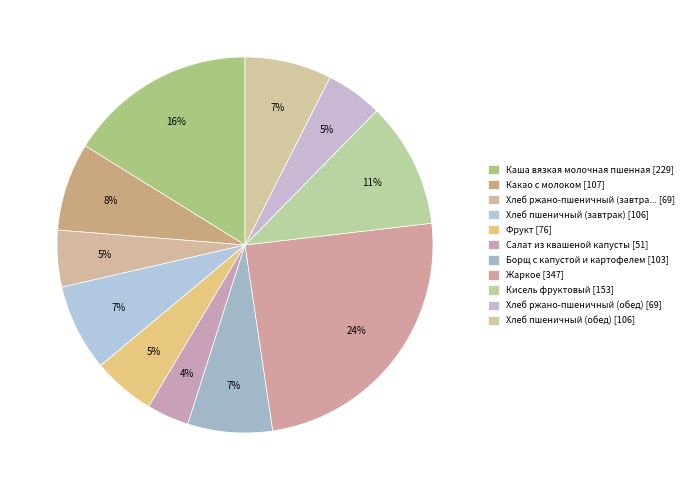

Rank the categories by value from lowest to highest.

Салат из квашеной капусты, Хлеб ржано-пшеничный (завтрак), Хлеб ржано-пшеничный (обед), Фрукт, Борщ с капустой и картофелем, Хлеб пшеничный (завтрак), Хлеб пшеничный (обед), Какао с молоком, Кисель фруктовый, Каша вязкая молочная пшенная, Жаркое